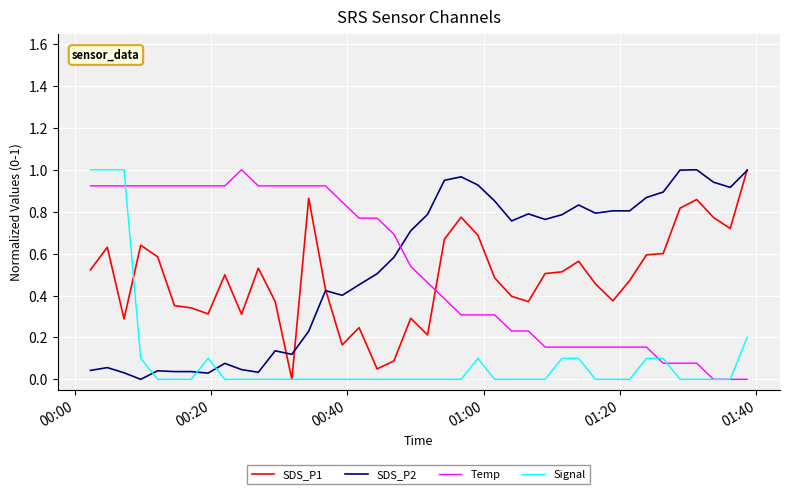

What is the sum of all Signal values?

3.9